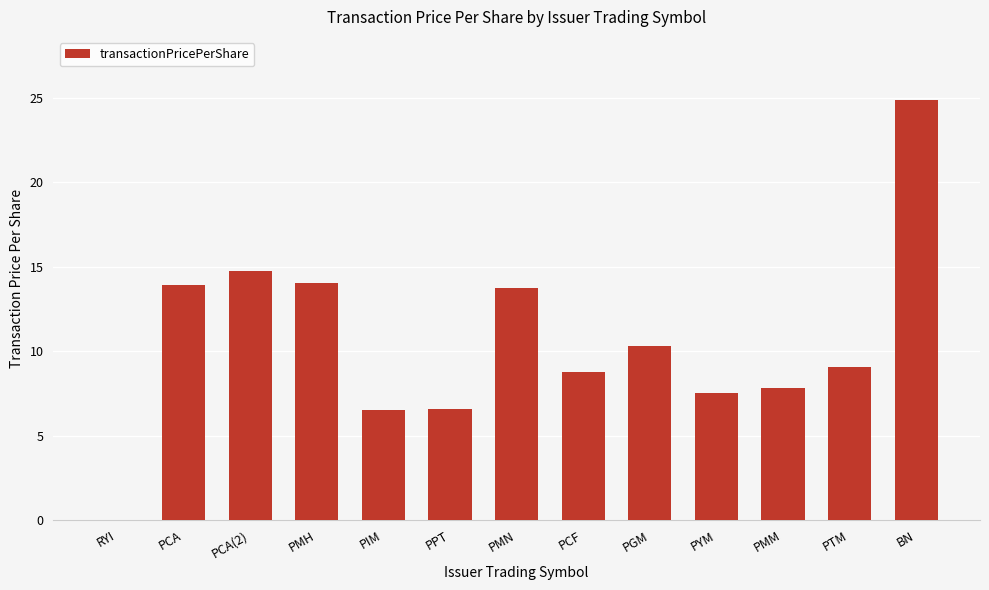

What value does the data have at PIM?

6.5